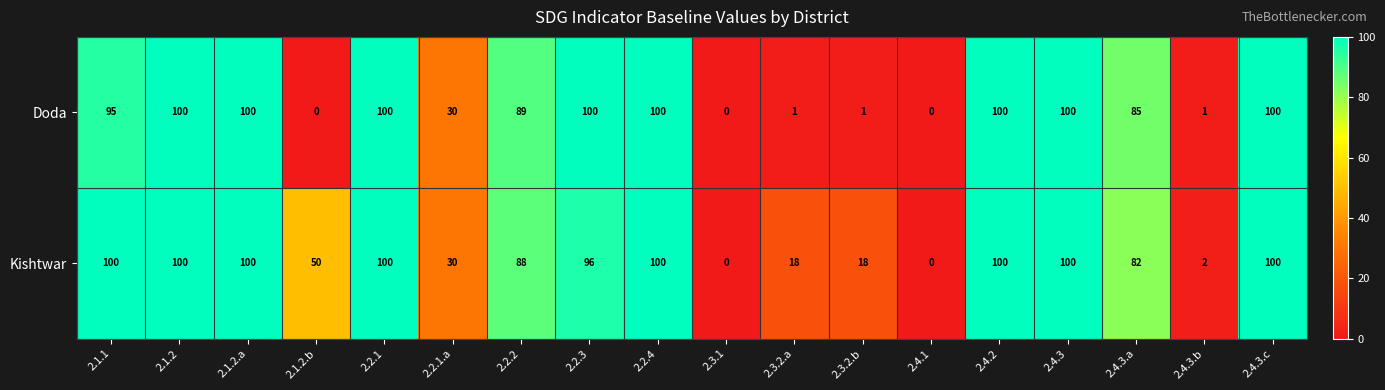

What is the difference between the maximum and minimum values in the Doda series?

100